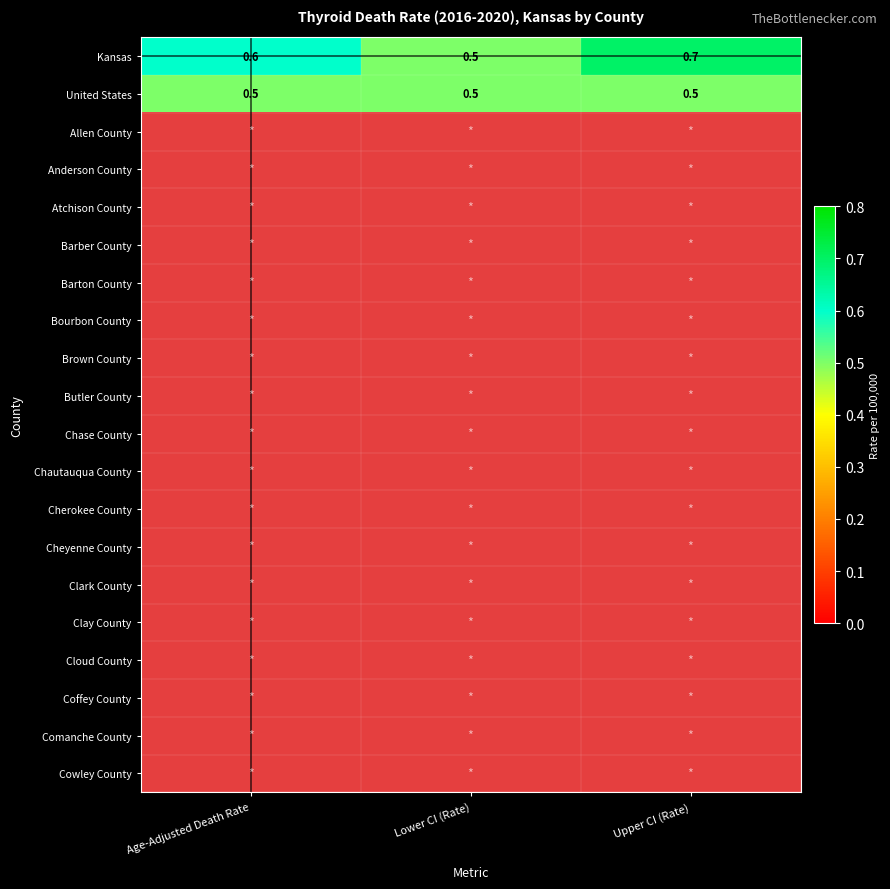

Which label corresponds to the largest value in the chart?

Upper CI (Rate)